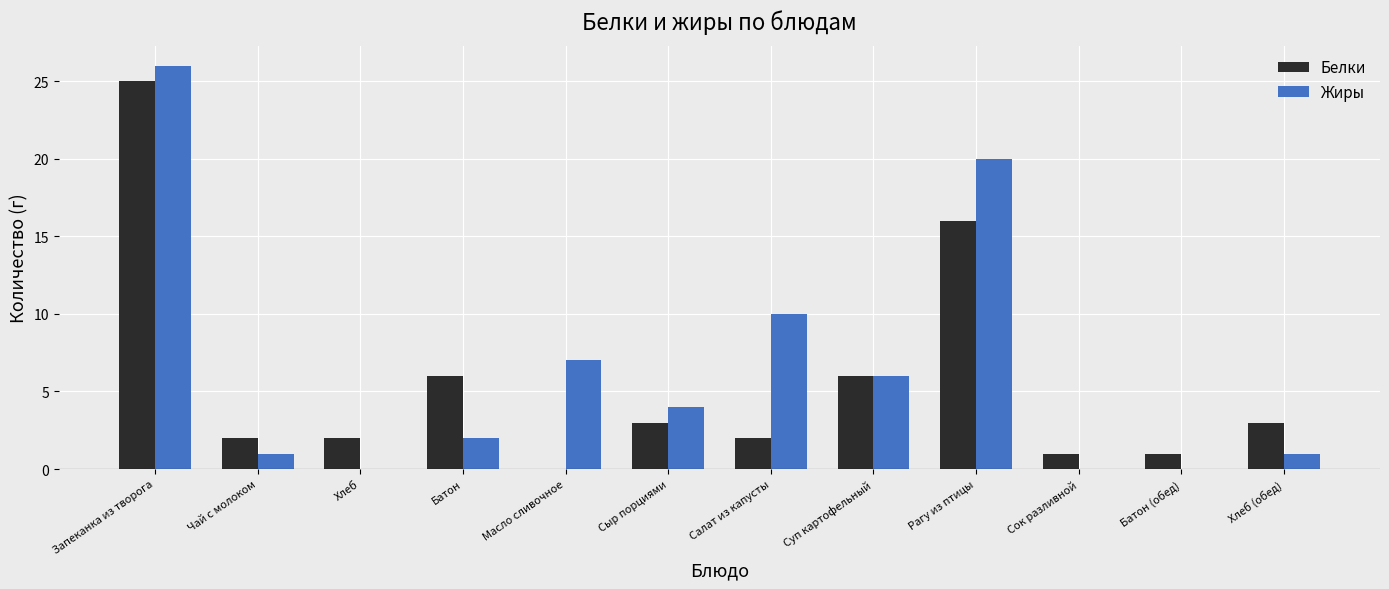

At which label does Жиры reach its peak?

Запеканка из творога